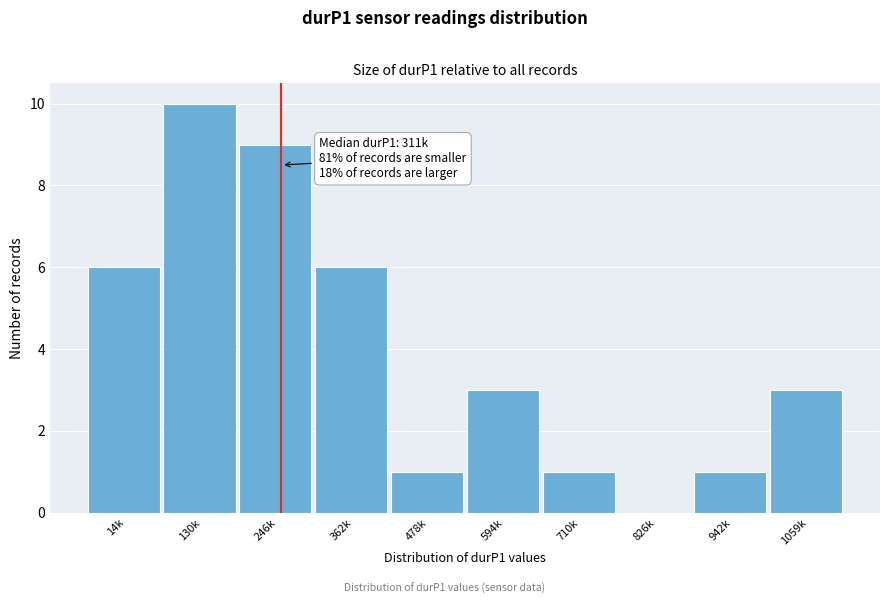

Reading right to left, transcribe all the data shown in this chart.

1059k=3	942k=1	826k=0	710k=1	594k=3	478k=1	362k=6	246k=9	130k=10	14k=6